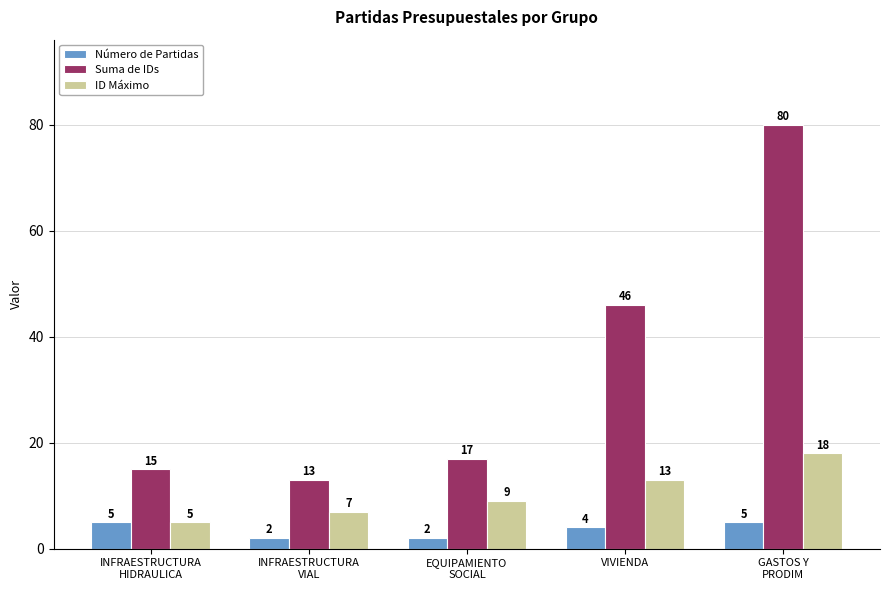

Reading right to left, list all the values displayed in this chart.

Número de Partidas: GASTOS Y
PRODIM=5	VIVIENDA=4	EQUIPAMIENTO
SOCIAL=2	INFRAESTRUCTURA
VIAL=2	INFRAESTRUCTURA
HIDRAULICA=5
Suma de IDs: GASTOS Y
PRODIM=80	VIVIENDA=46	EQUIPAMIENTO
SOCIAL=17	INFRAESTRUCTURA
VIAL=13	INFRAESTRUCTURA
HIDRAULICA=15
ID Máximo: GASTOS Y
PRODIM=18	VIVIENDA=13	EQUIPAMIENTO
SOCIAL=9	INFRAESTRUCTURA
VIAL=7	INFRAESTRUCTURA
HIDRAULICA=5